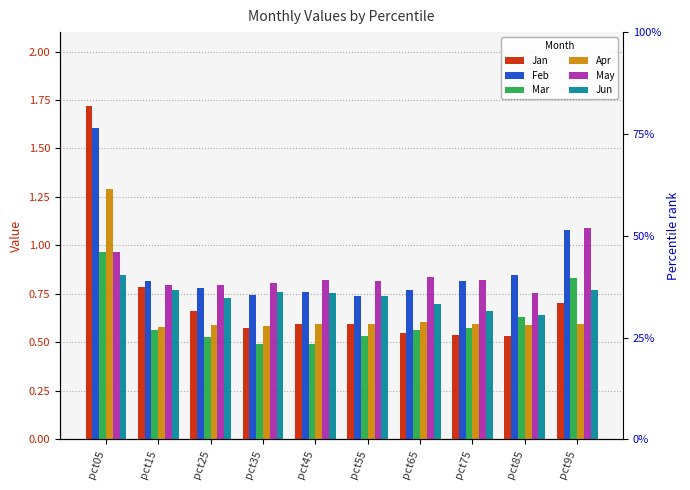

Are the bars grouped side by side (vs. stacked)?

Yes